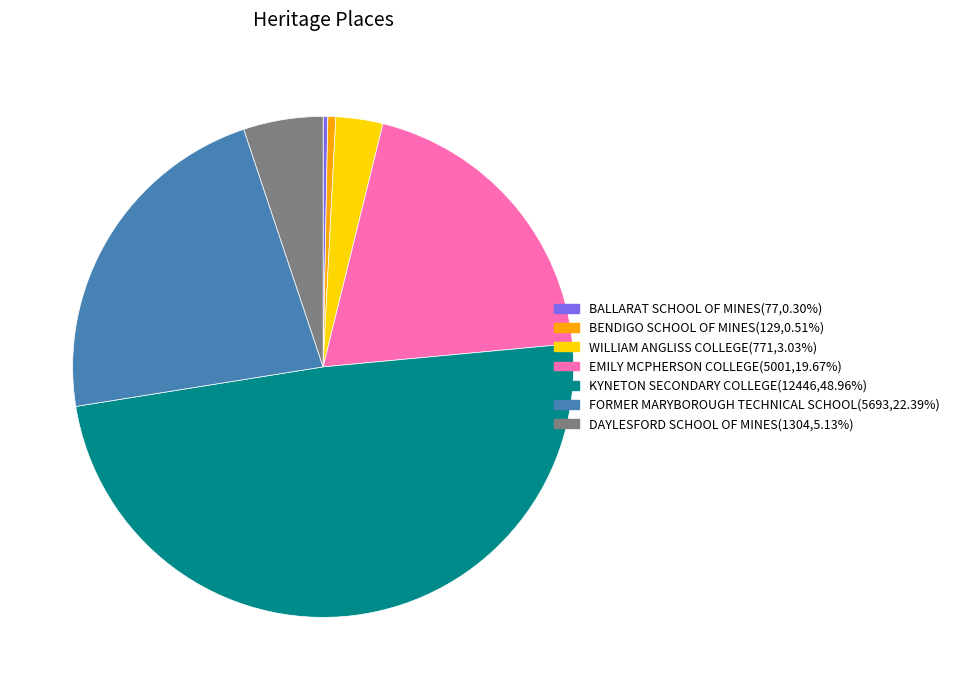

Between DAYLESFORD SCHOOL OF MINES and KYNETON SECONDARY COLLEGE, which is larger?

KYNETON SECONDARY COLLEGE